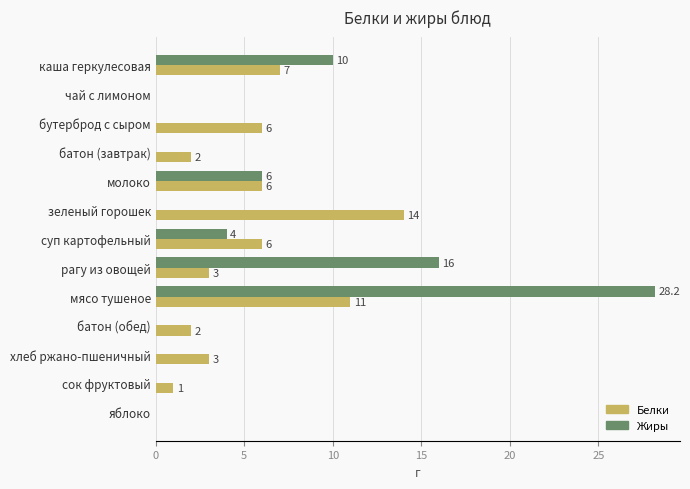

What is the sum of all Белки values?

61.0